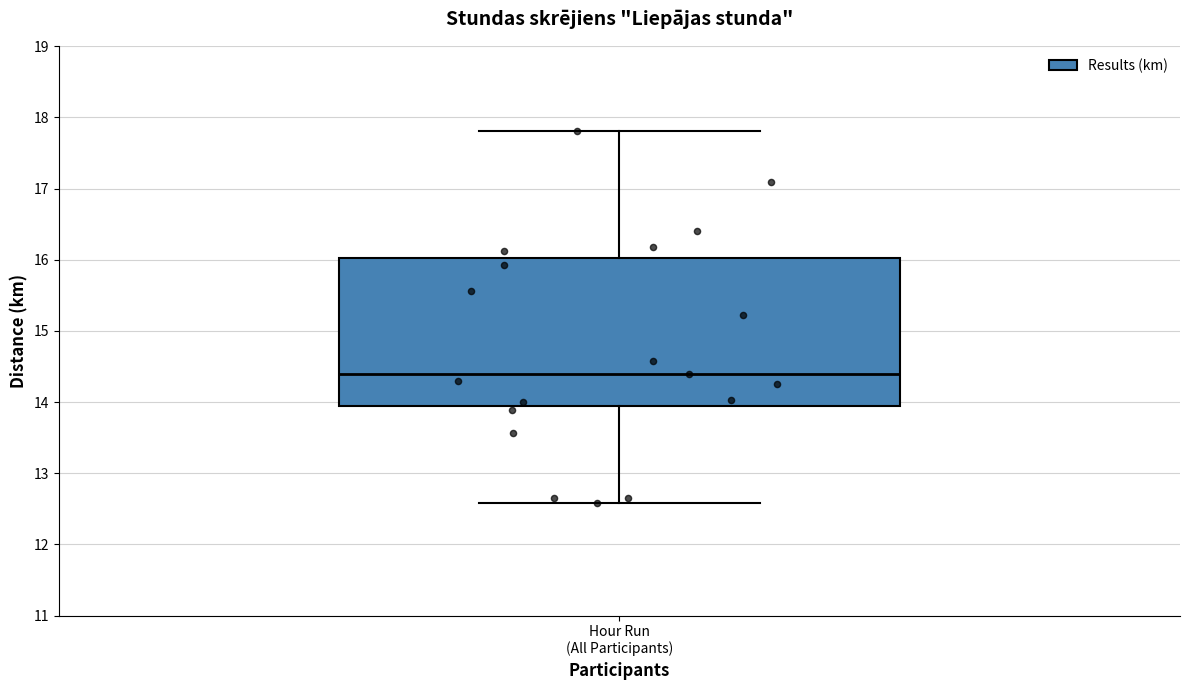

Where does the median line of the box for Hour Run (All Participants) sit on the y-axis? The values are not printed on the chart, so give them approximately, as read against the axis.

14.4